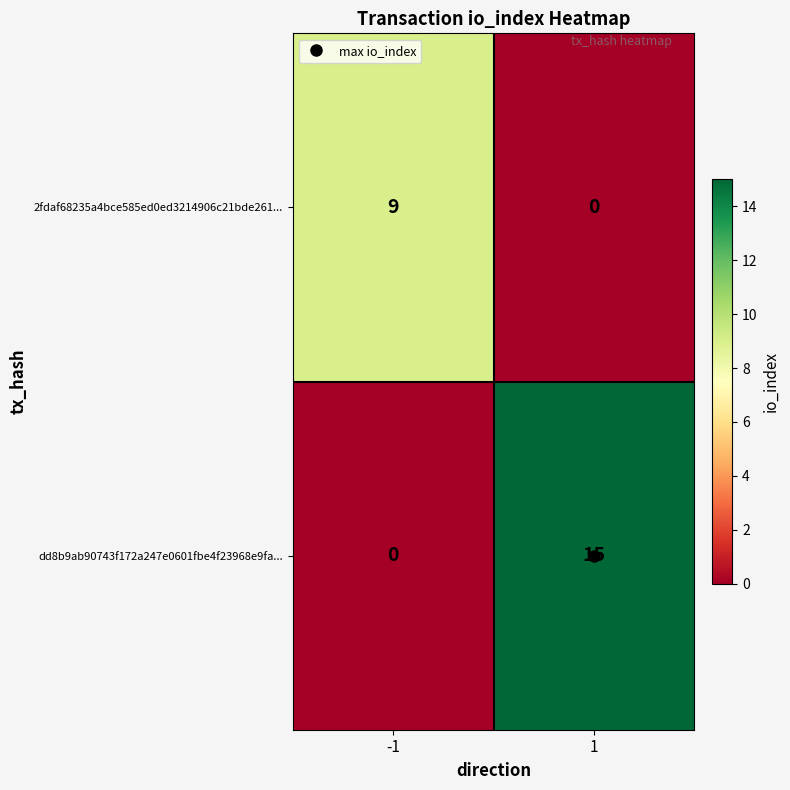

What is the maximum value shown in the chart?

15